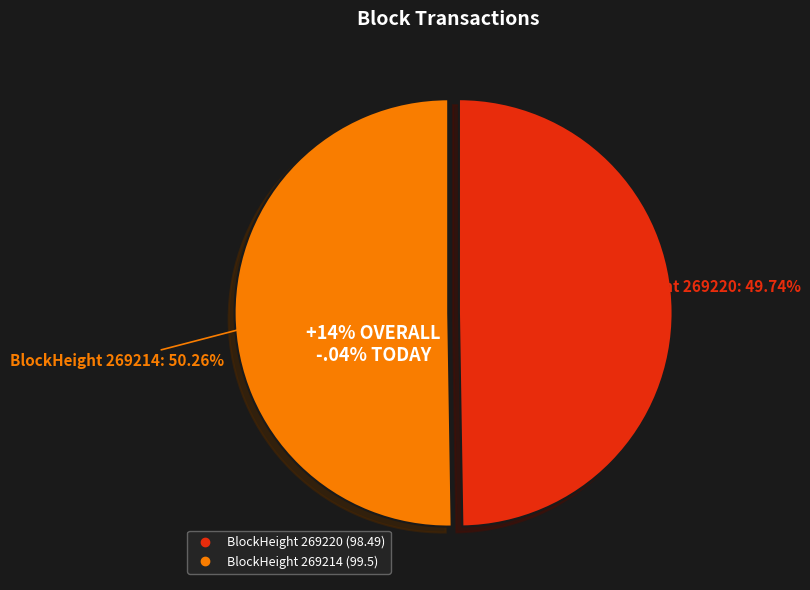

Between 269214 and 269220, which is larger?

269214